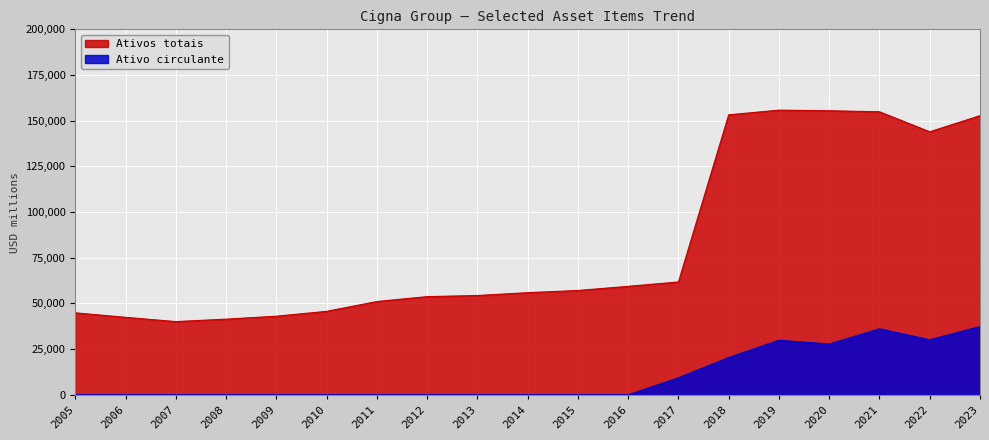

Reading left to right, list all the values displayed in this chart.

Ativos totais: 2005=44863	2006=42399	2007=40065	2008=41406	2009=43013	2010=45682	2011=51047	2012=53734	2013=54336	2014=55896	2015=57088	2016=59360	2017=61759	2018=153226	2019=155774	2020=155451	2021=154889	2022=143932	2023=152761
Ativo circulante: 2005=0	2006=0	2007=0	2008=0	2009=0	2010=0	2011=0	2012=0	2013=0	2014=0	2015=0	2016=0	2017=9311	2018=20430	2019=29845	2020=27799	2021=36134	2022=30120	2023=37351